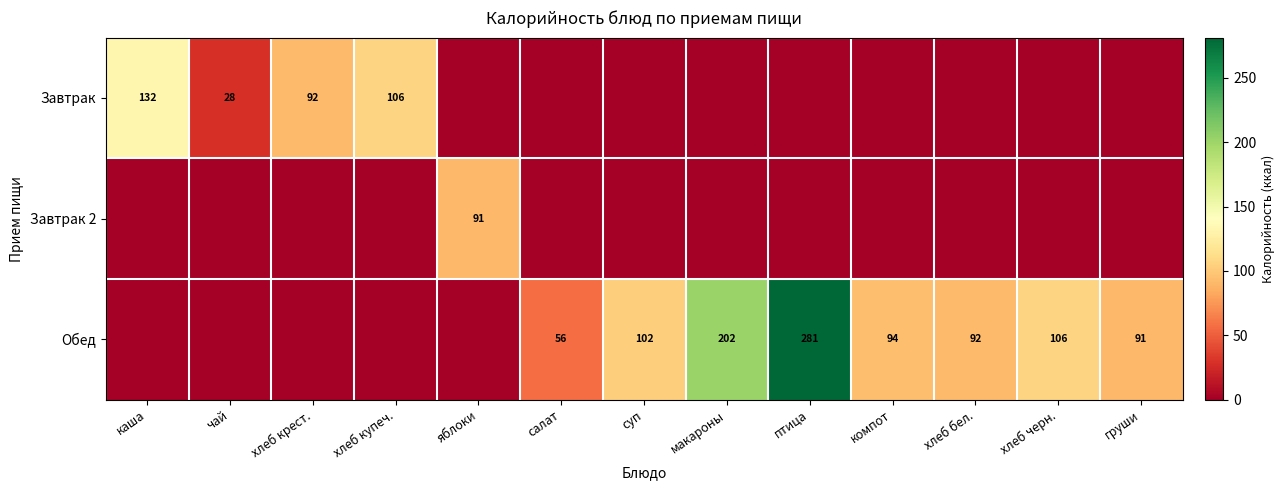

True or false: Обед has a value of 478 at птица.

False